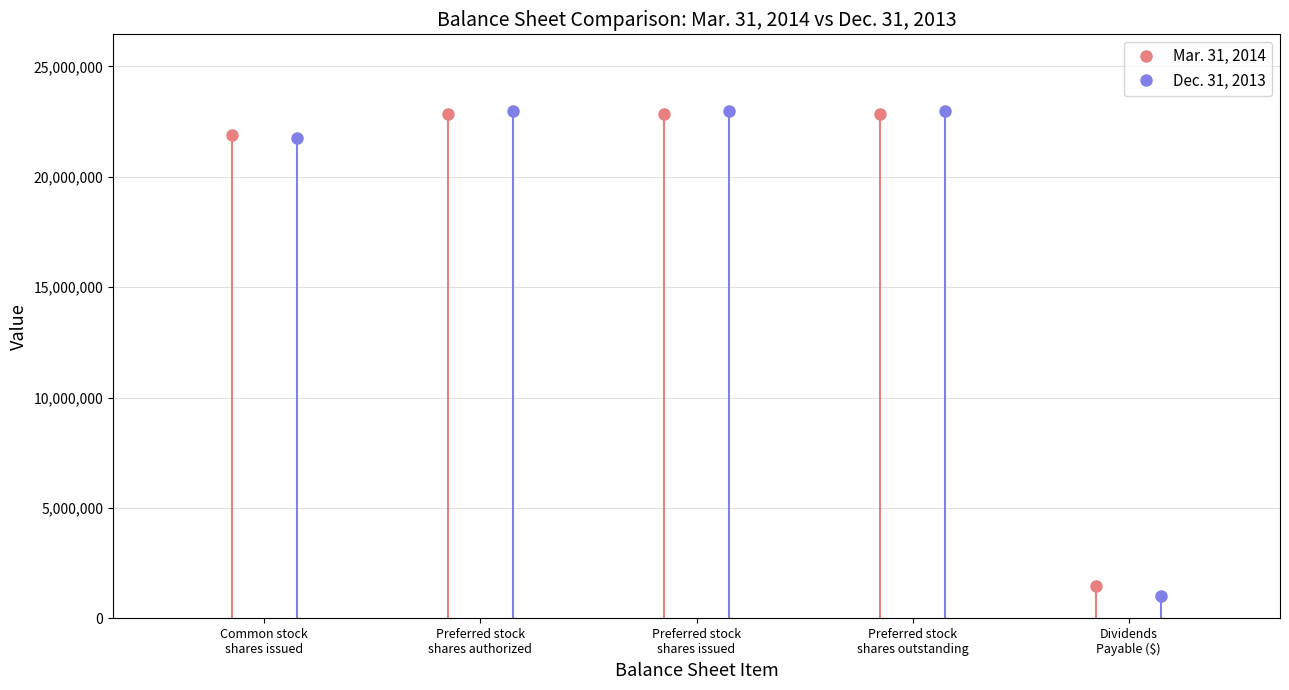

The value of Dec. 31, 2013 at Dividends
Payable ($) is 1596238. True or false?

False